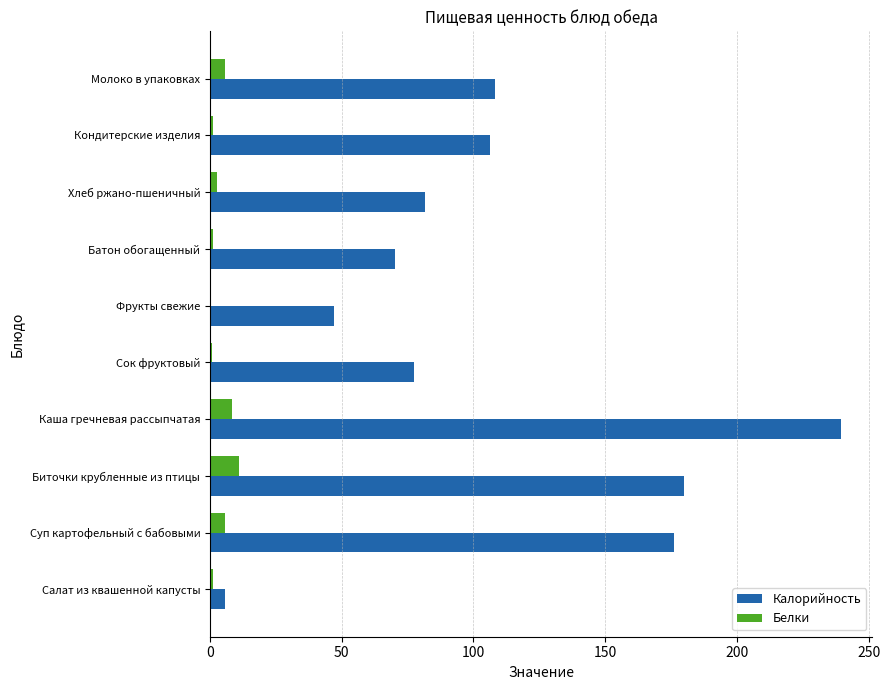

The value of Калорийность at Суп картофельный с бабовыми is 113.0. True or false?

False